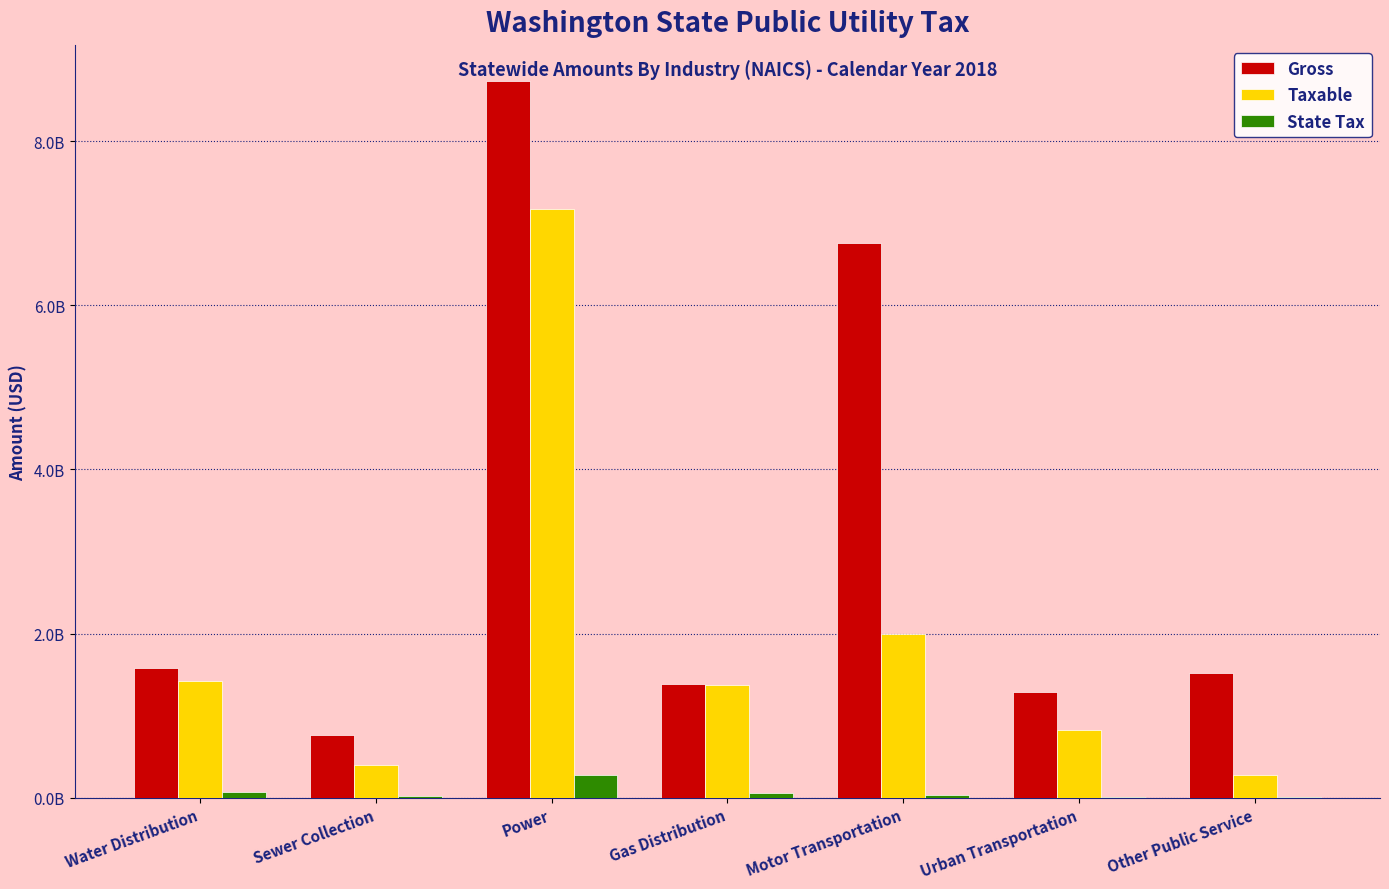

Which category has the highest value across all series?

Power